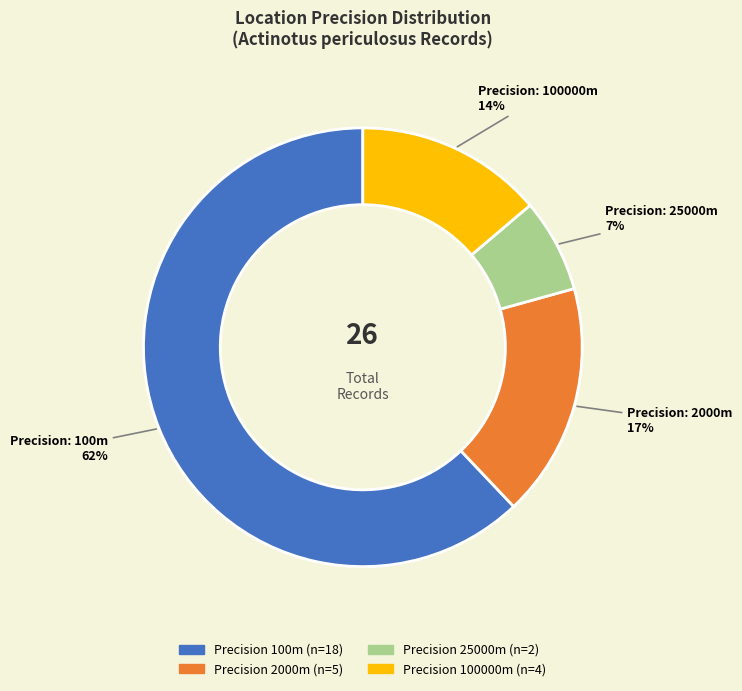

Does any single category account for the majority?

Yes